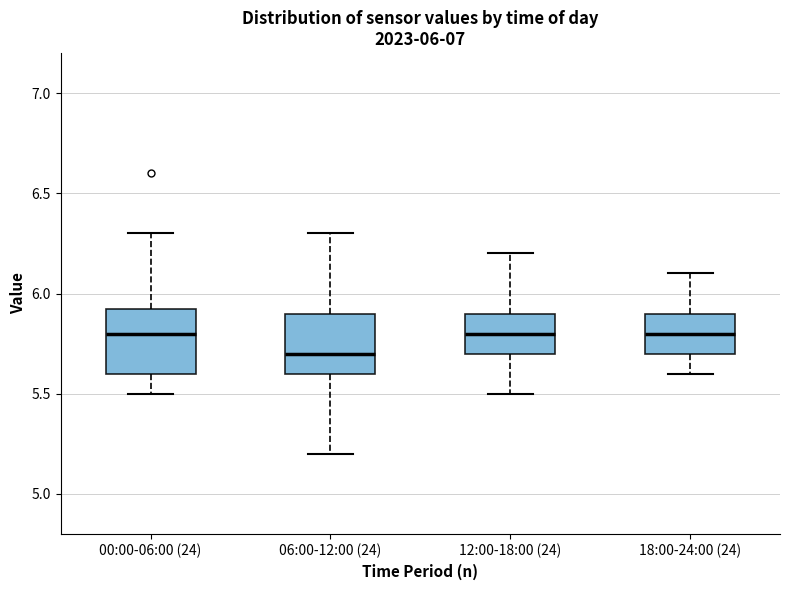

Which box's median line is the lowest?

06:00-12:00 (24)